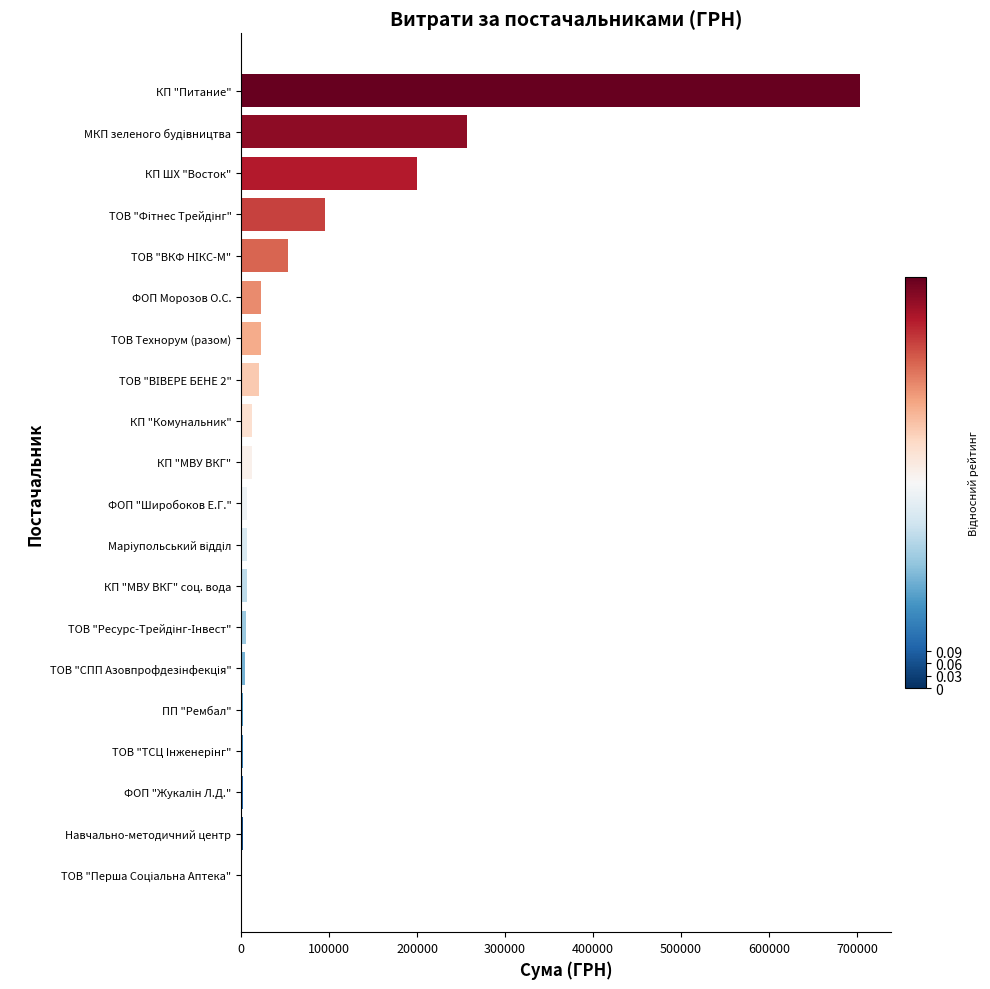

Which has a higher value, ТОВ Технорум (разом) or Навчально-методичний центр?

ТОВ Технорум (разом)